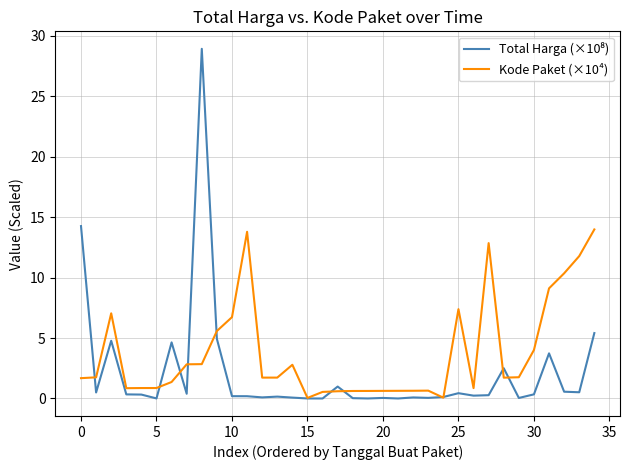

What is the greatest value displayed?

28.9